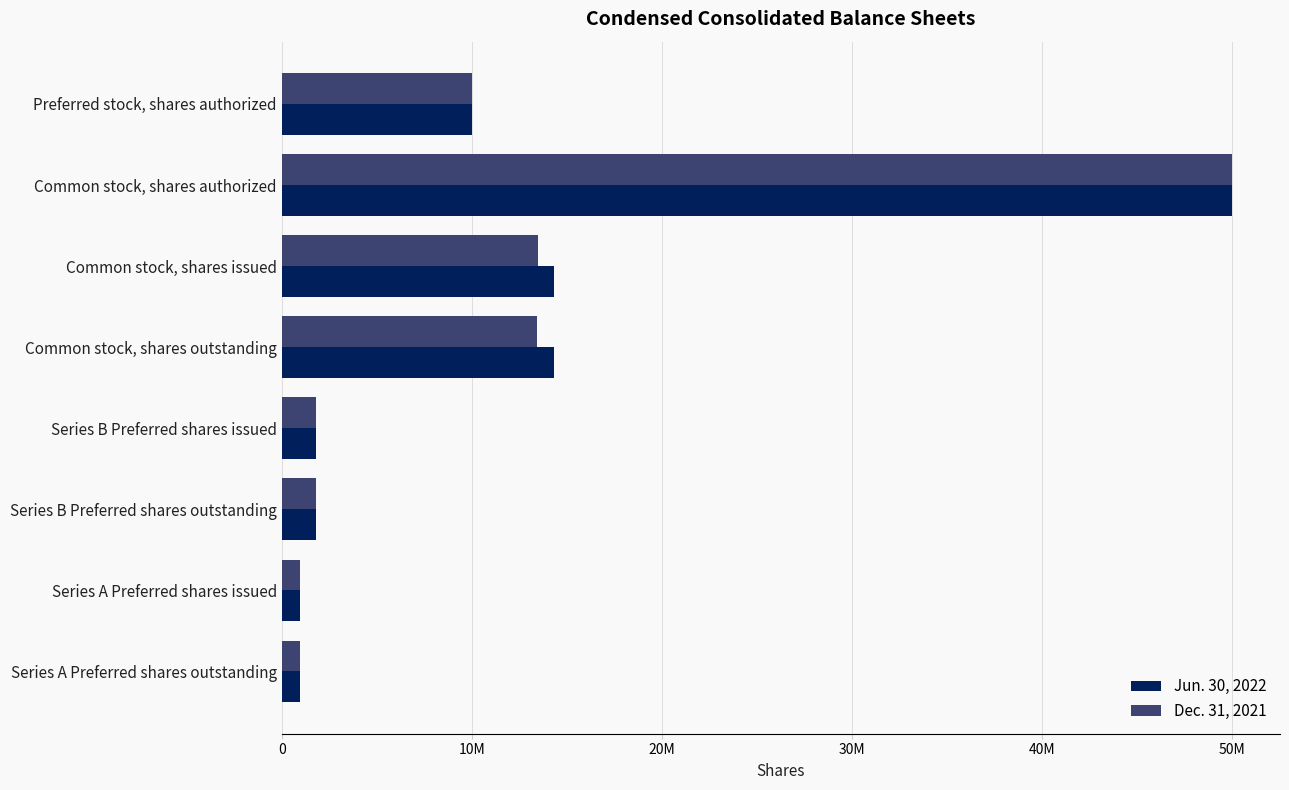

Reading left to right, extract all data points from this chart.

Jun. 30, 2022: 10000000	50000000	14343587	14316596	1804394	1804394	970000	970000
Dec. 31, 2021: 10000000	50000000	13466603	13439612	1804394	1804394	970000	970000